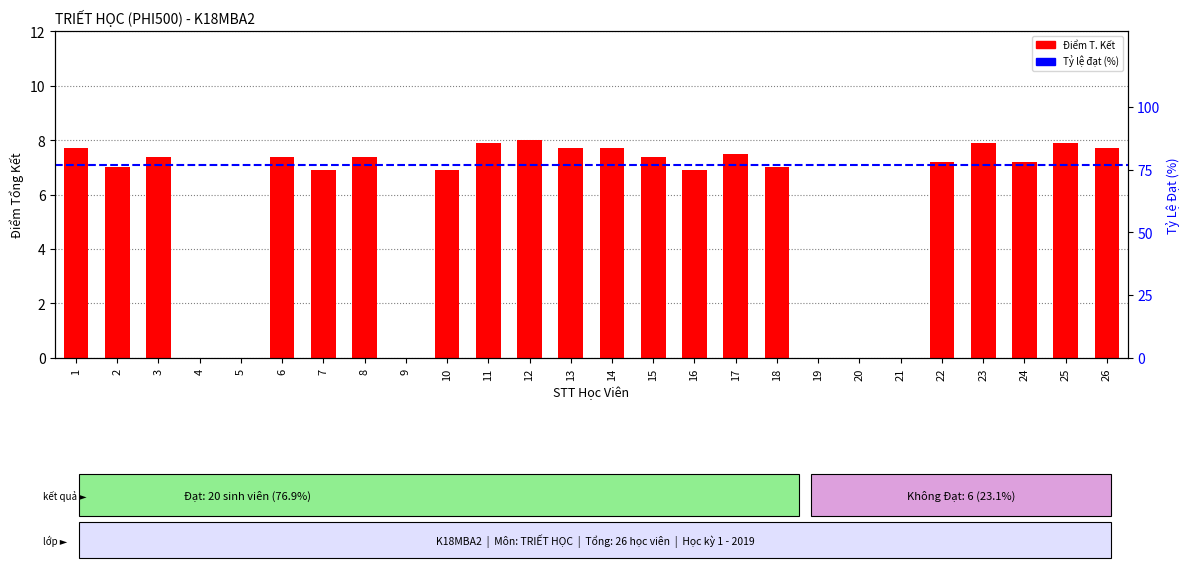

Which category has the highest value across all series?

12